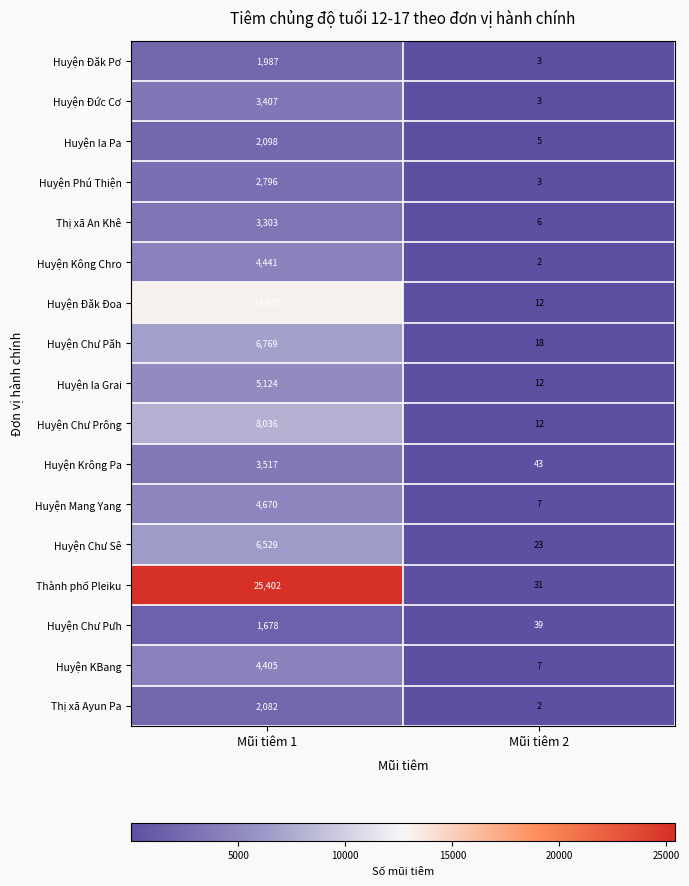

Which category has the highest value across all series?

Mũi tiêm 1